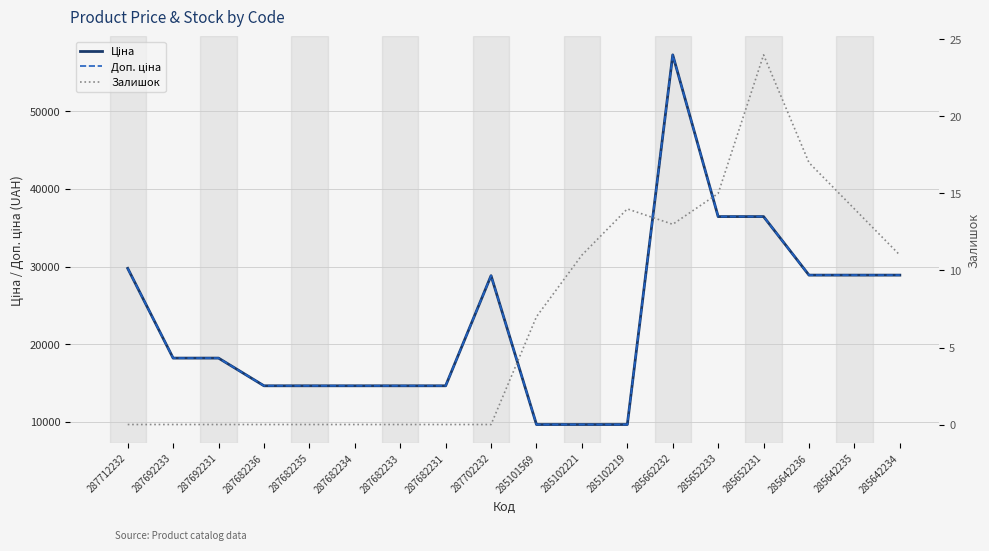

List the series in order of their peak value, highest first.

Ціна, Доп. ціна, Залишок